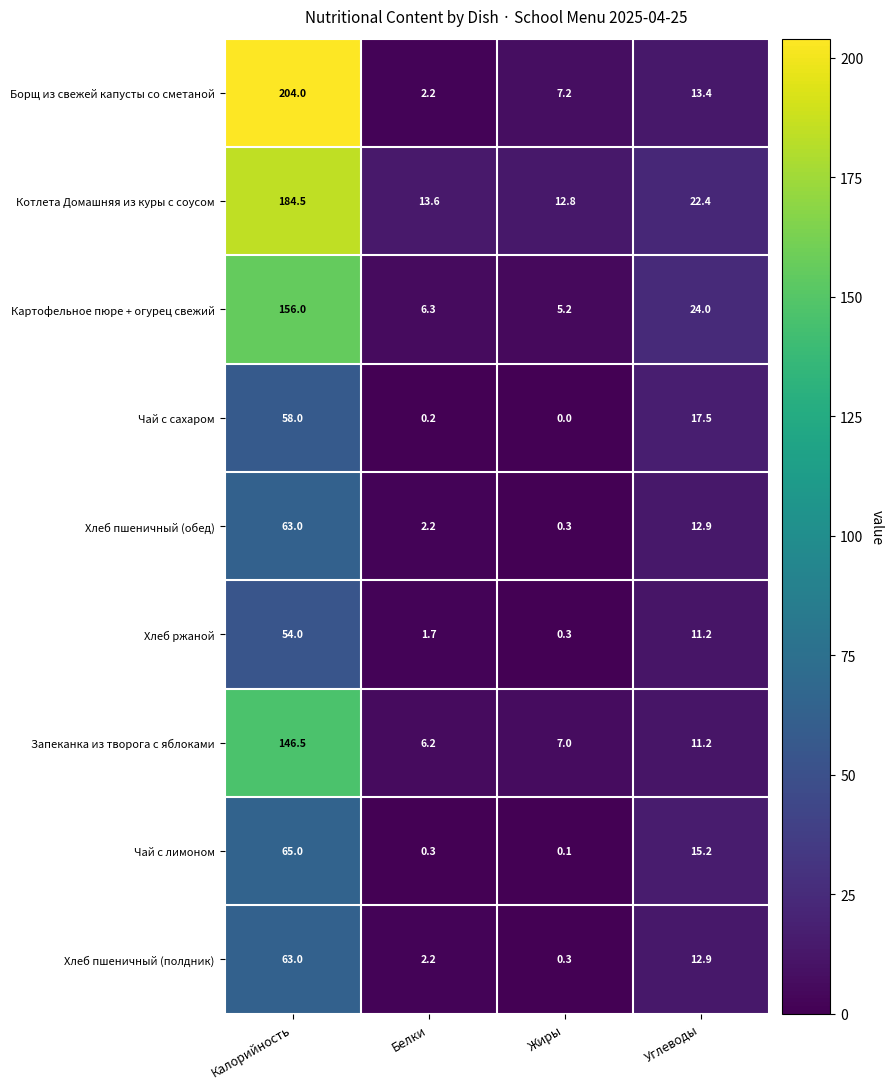

Rank the categories by Запеканка из творога с яблоками value from highest to lowest.

Калорийность, Углеводы, Жиры, Белки